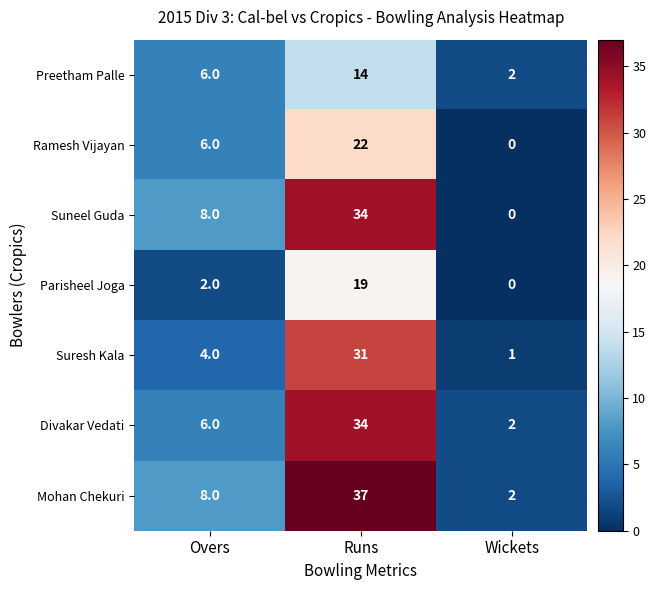

What is the difference between the second highest and minimum values in the Suneel Guda series?

8